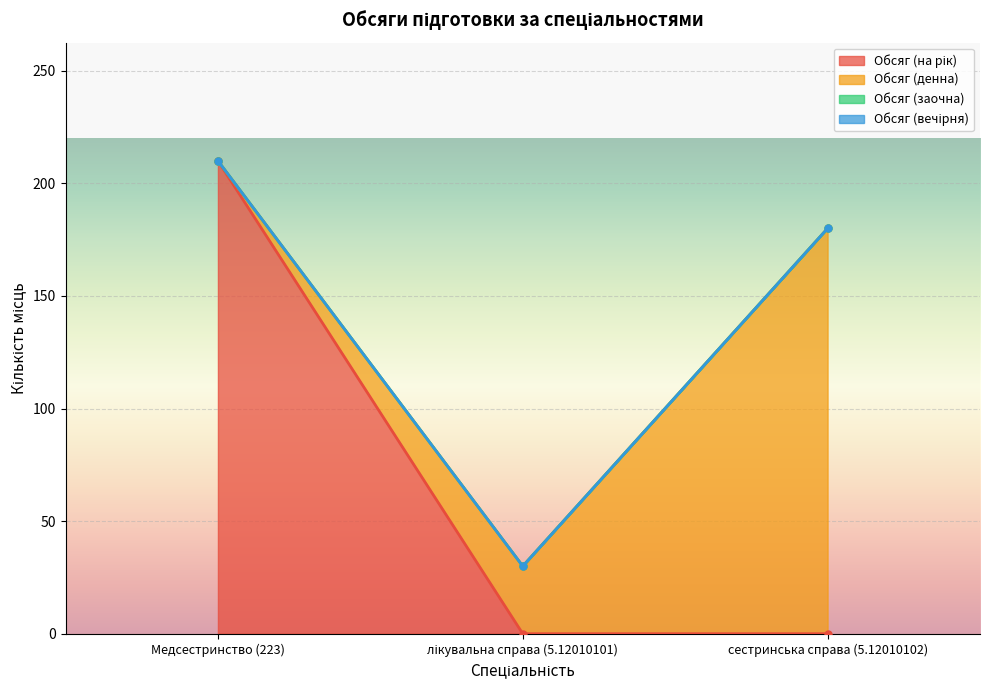

What is the label of the 1st point from the right?

сестринська справа (5.12010102)